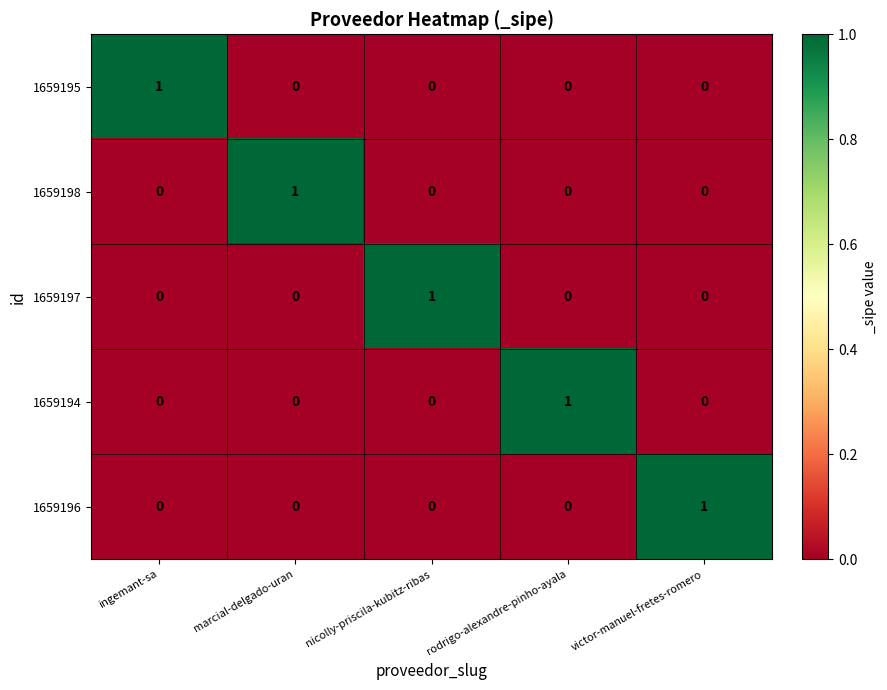

Count the 1659194 values in the range 0 to 1.

5